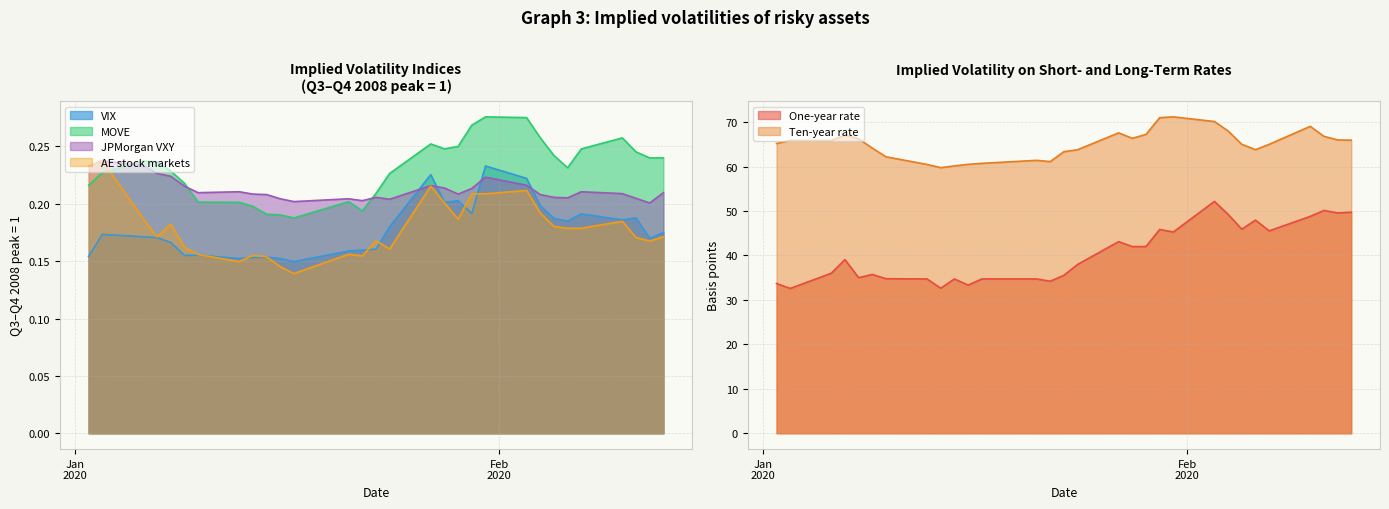

List the series in order of their peak value, lowest first.

VIX, JPMorgan VXY, AE stock markets, MOVE, One-year rate, Ten-year rate